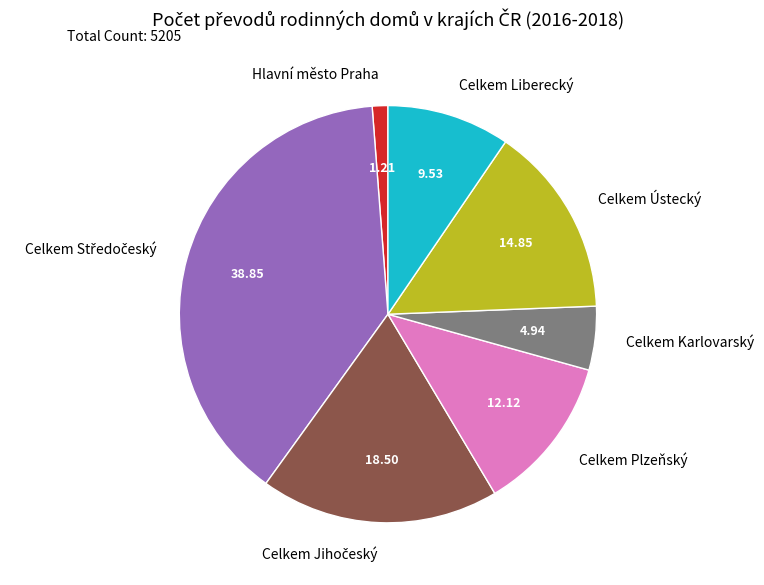

Does any single category account for the majority?

No